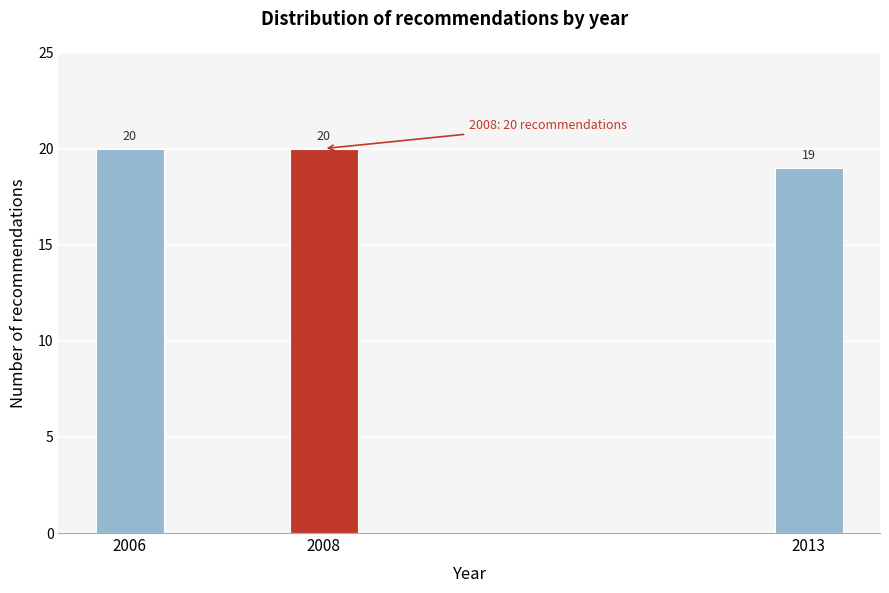

Reading left to right, transcribe all the data shown in this chart.

2006=20	2008=20	2013=19